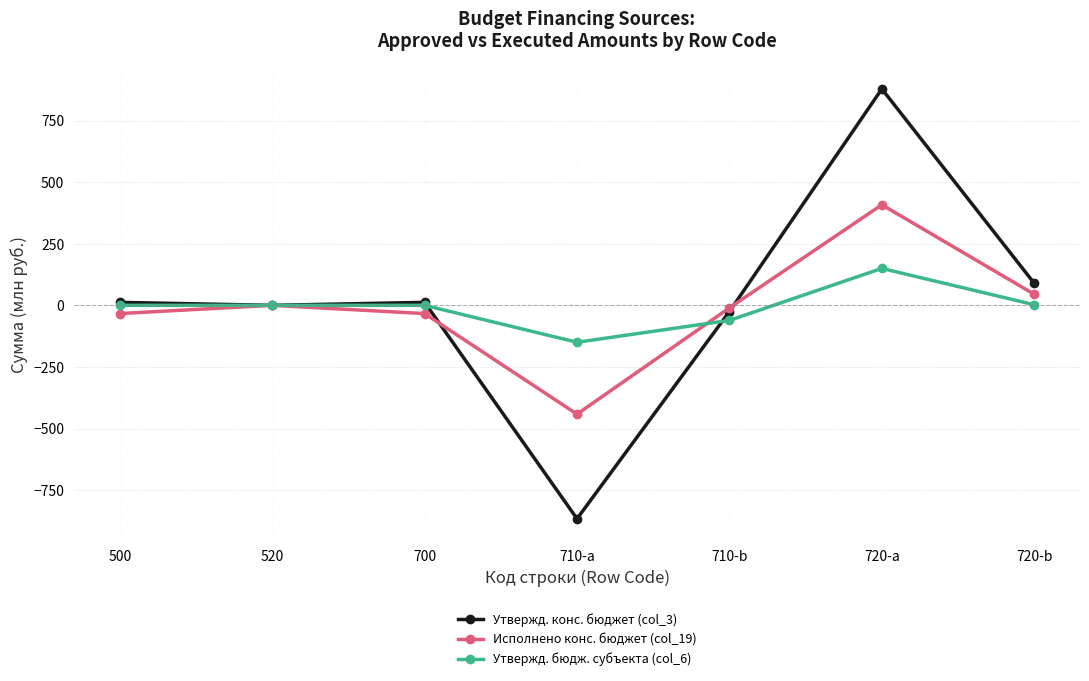

At which category is the sum across all series the highest?

720-a